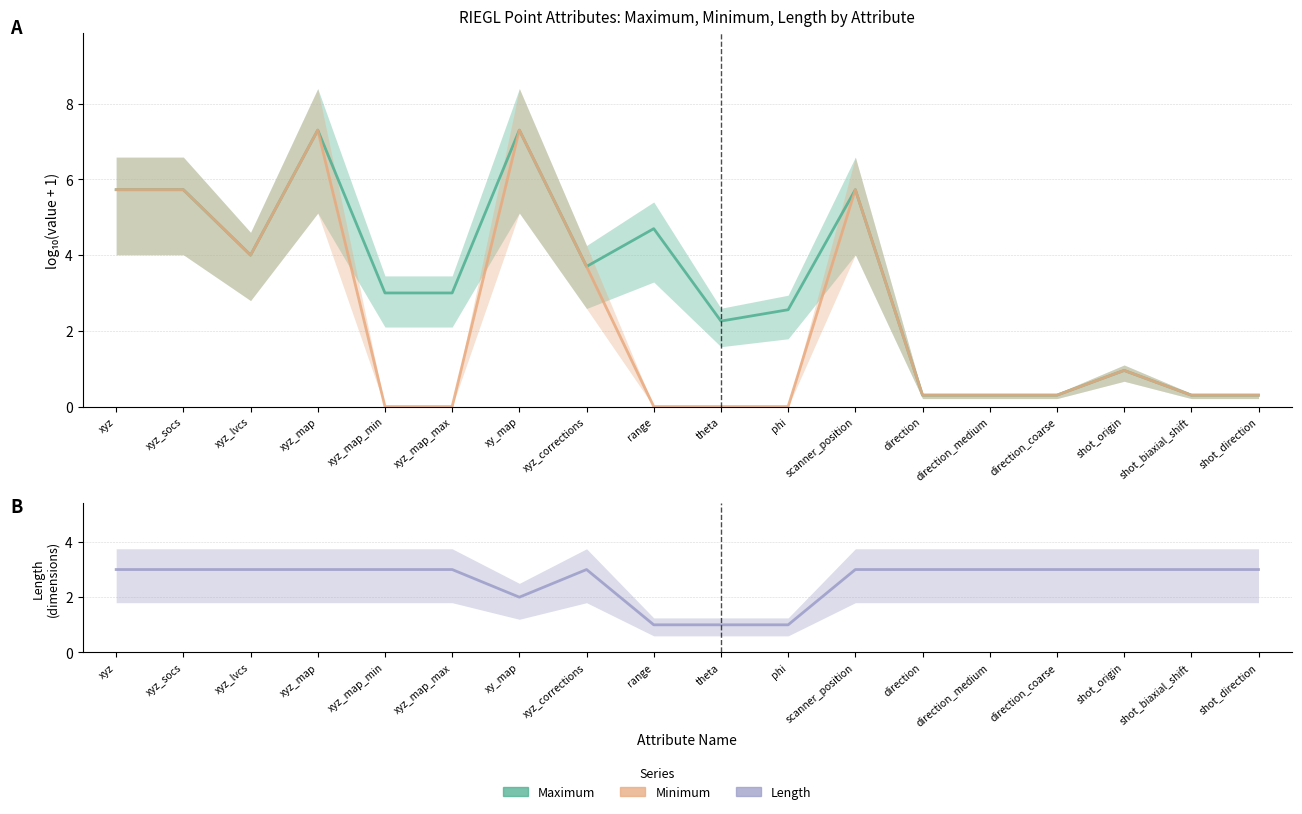

Count the number of categories in the chart.

18